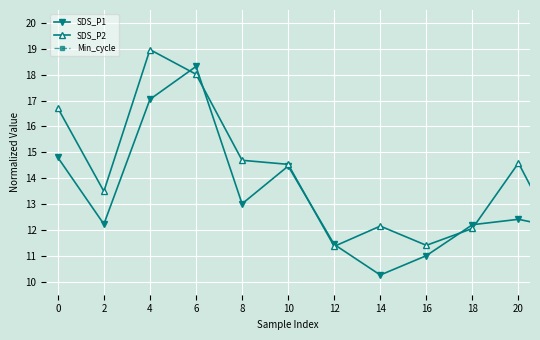

Is this an area chart (filled region under the line)?

No